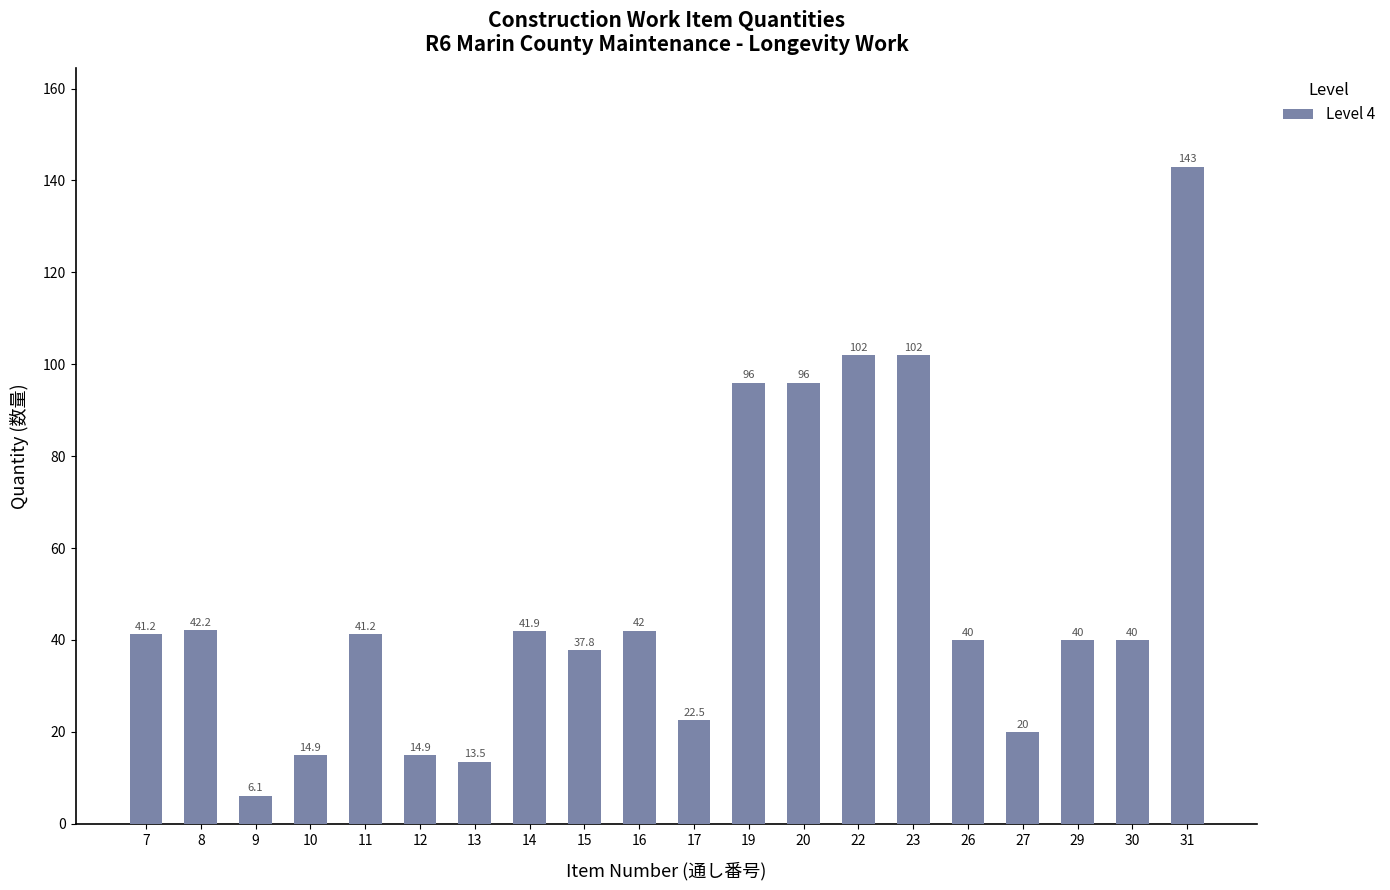

Which label corresponds to the largest value in the chart?

31